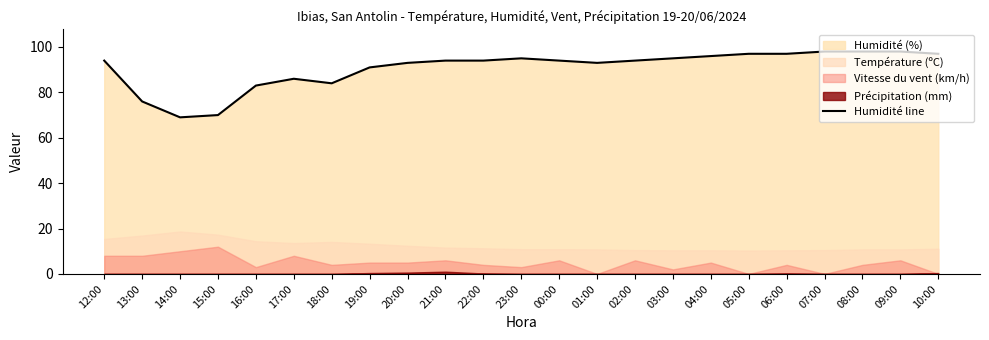

List the labels in order of value, smallest first.

14:00, 15:00, 13:00, 16:00, 18:00, 17:00, 19:00, 20:00, 01:00, 12:00, 21:00, 22:00, 00:00, 02:00, 23:00, 03:00, 04:00, 05:00, 06:00, 10:00, 07:00, 08:00, 09:00